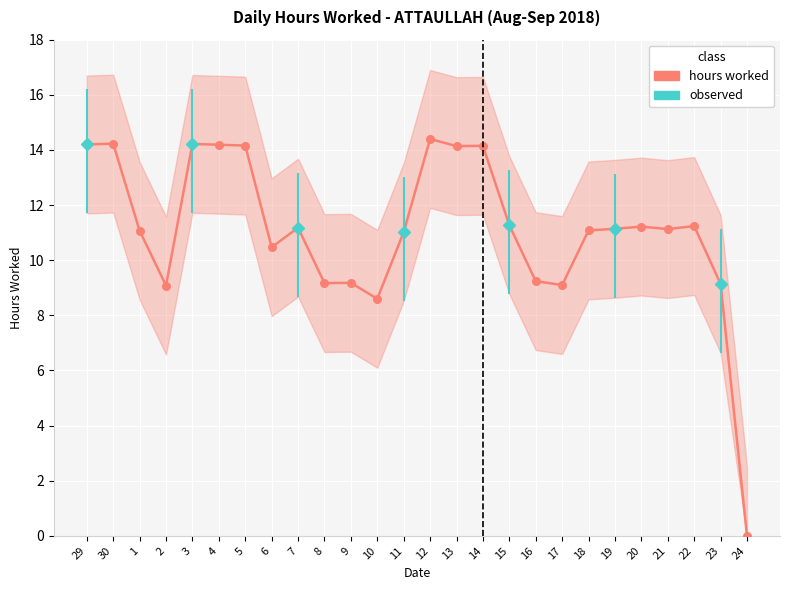

What is the change in value from 10 to 13?

+5.5